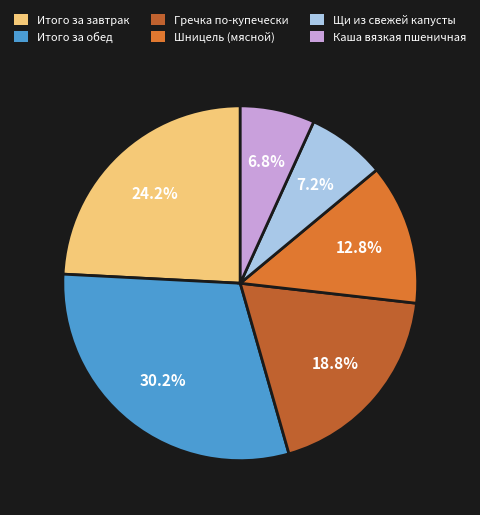

Is Итого за обед the majority of the pie?

No